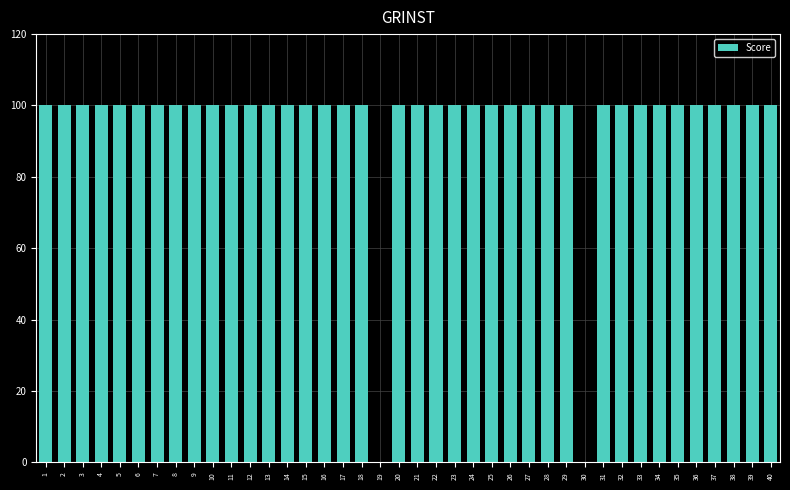

Reading left to right, what are all the values shown in this chart?

100	100	100	100	100	100	100	100	100	100	100	100	100	100	100	100	100	100	0	100	100	100	100	100	100	100	100	100	100	0	100	100	100	100	100	100	100	100	100	100